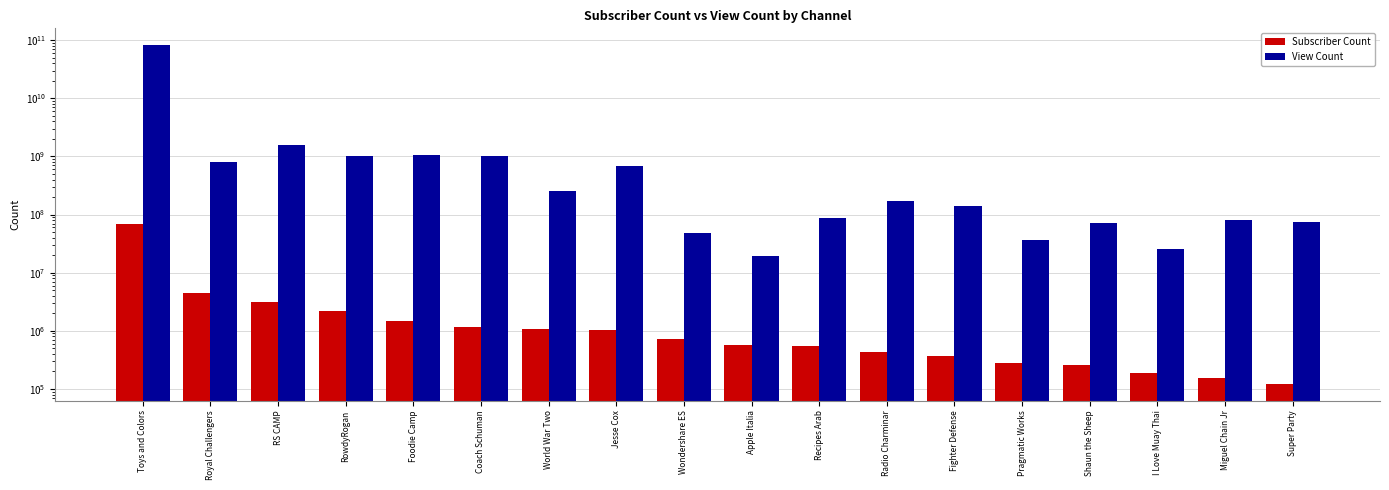

What is the difference between the View Count values at Fighter Defense and Foodie Camp?

902599807